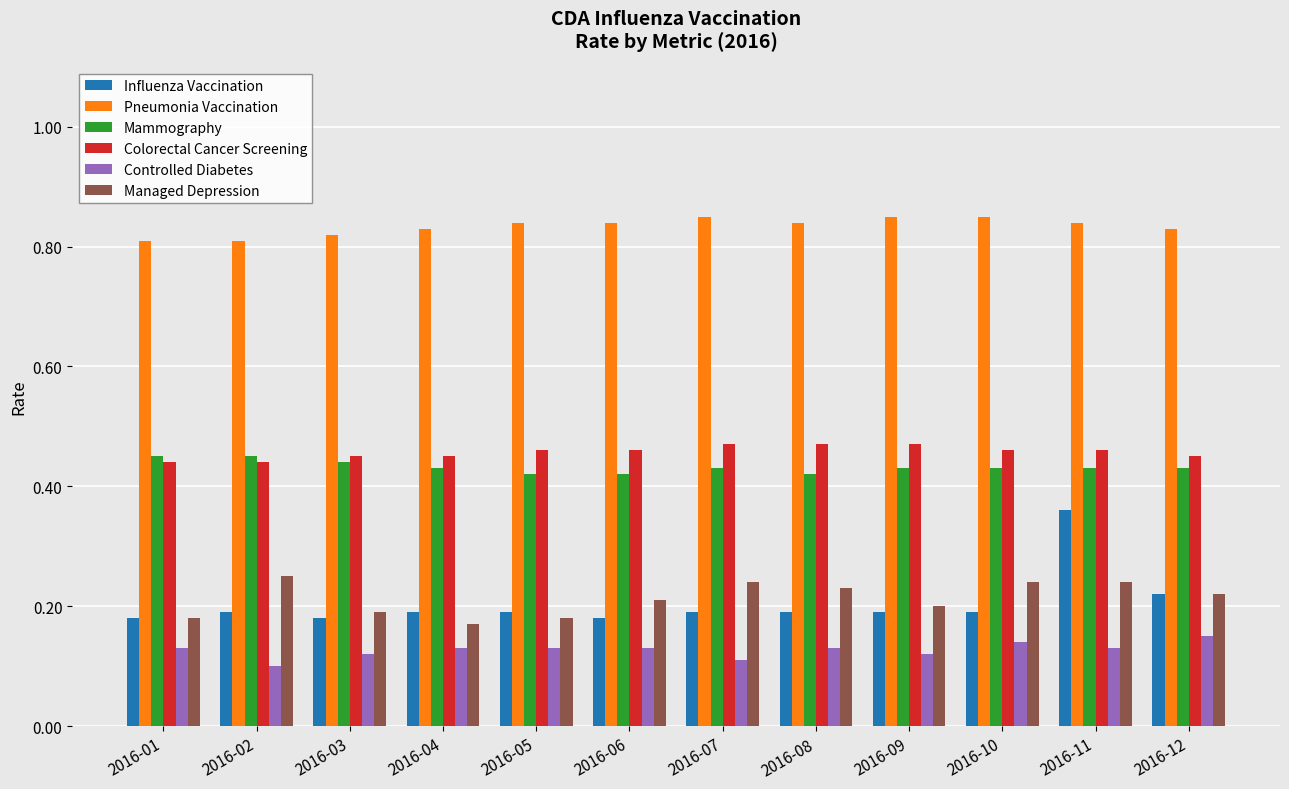

What is the difference between the highest and lowest values at 2016-10?

0.7